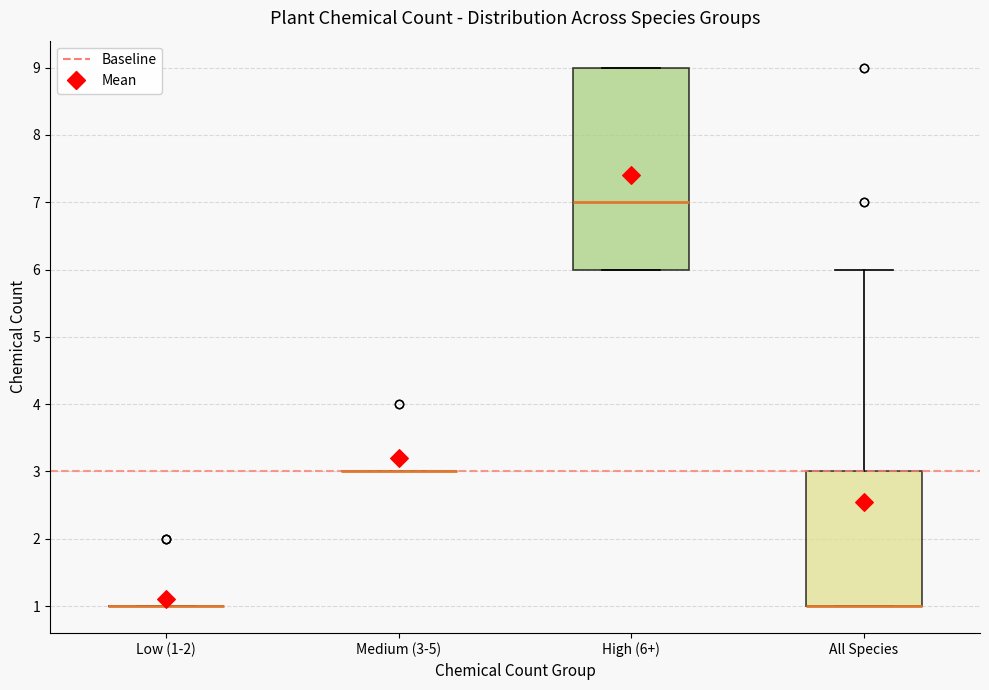

Reading left to right, transcribe this box plot: for each box, give where its median line is, the range the box spans, and where its two whiskers end, as read against the y-axis. The values are not printed on the chart, so give them approximately, as read against the axis.

Low (1-2): box collapsed to a line at 1, whiskers 1 to 1
Medium (3-5): box collapsed to a line at 3, whiskers 3 to 3
High (6+): median 7, box 6 to 9, whiskers 6 to 9
All Species: median 1 (drawn on the box's lower edge), box 1 to 3, whiskers 1 to 6